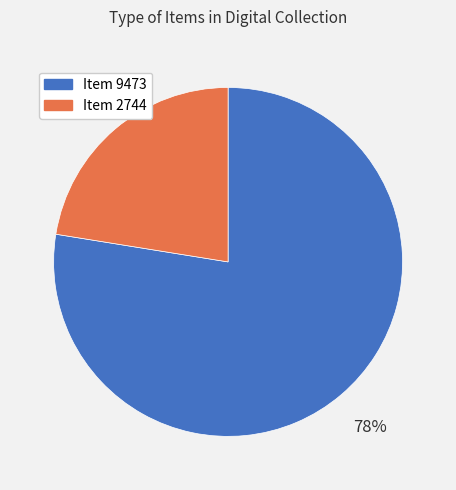

Which has a higher value, Item 9473 or Item 2744?

Item 9473